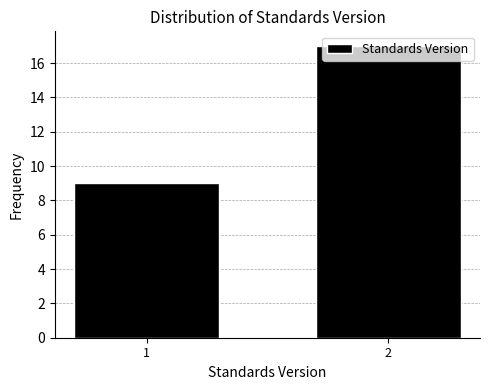

What is the greatest value displayed?

17